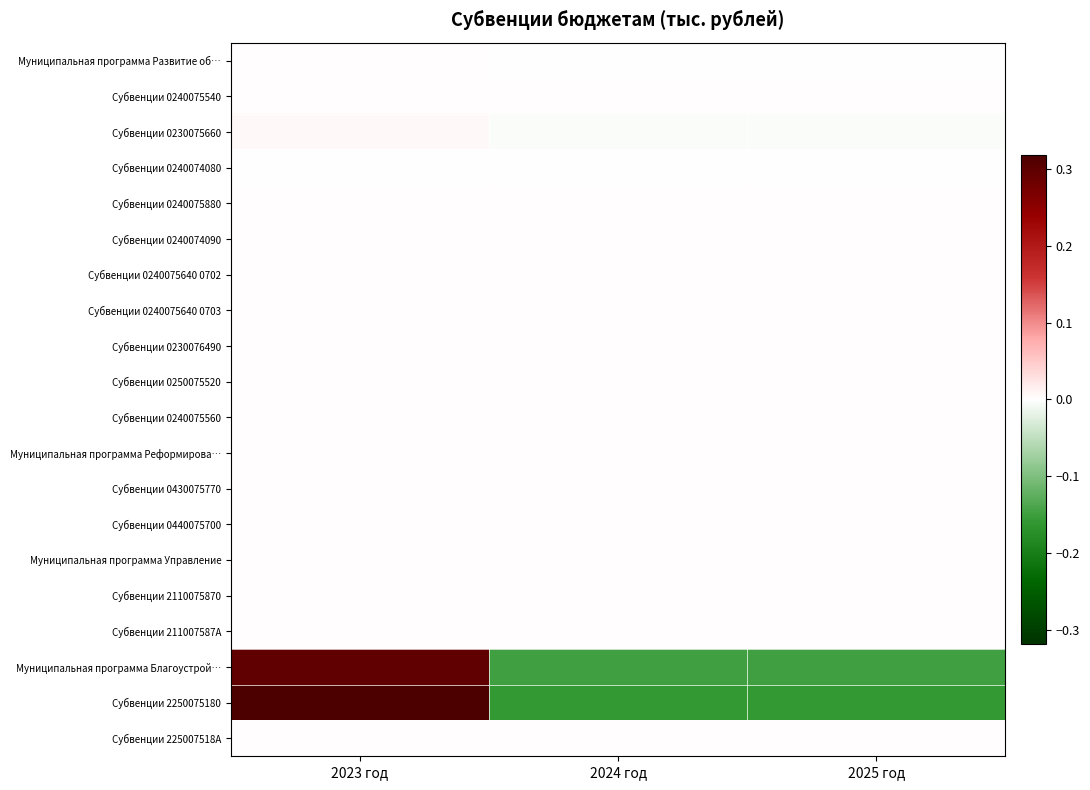

Which has a higher value, 2024 год or 2025 год?

2024 год